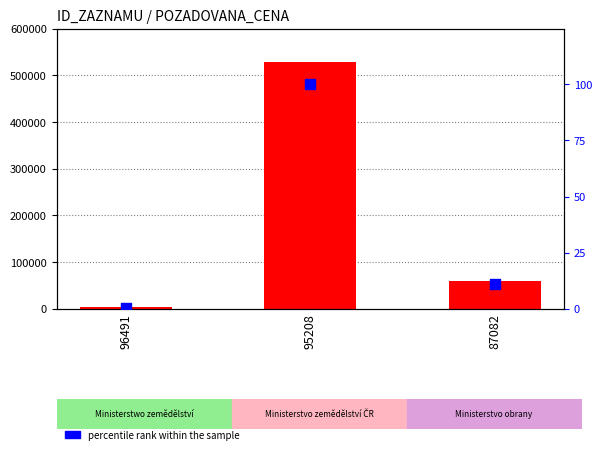

Is the value of POZADOVANA_CENA at 96491 greater than the value of percentile rank within the sample at 87082?

Yes